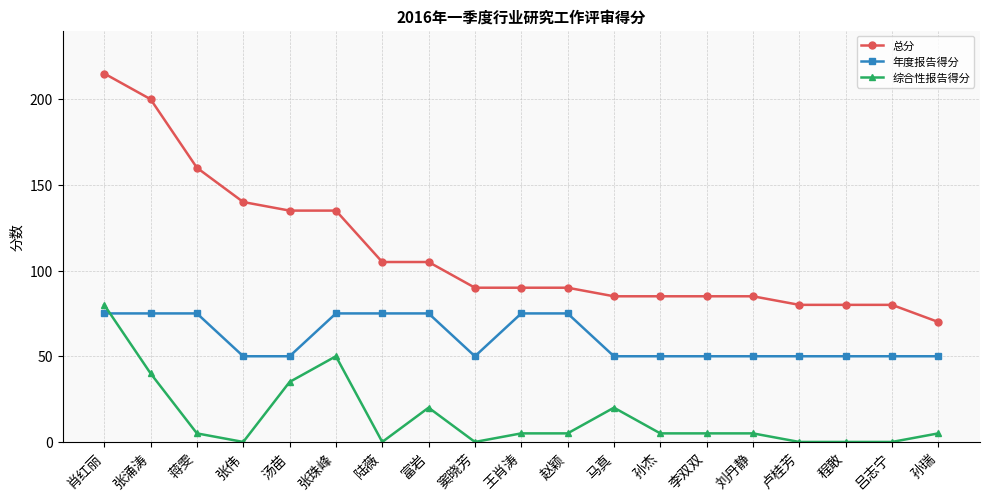

Which series has the largest range (max minus min)?

总分